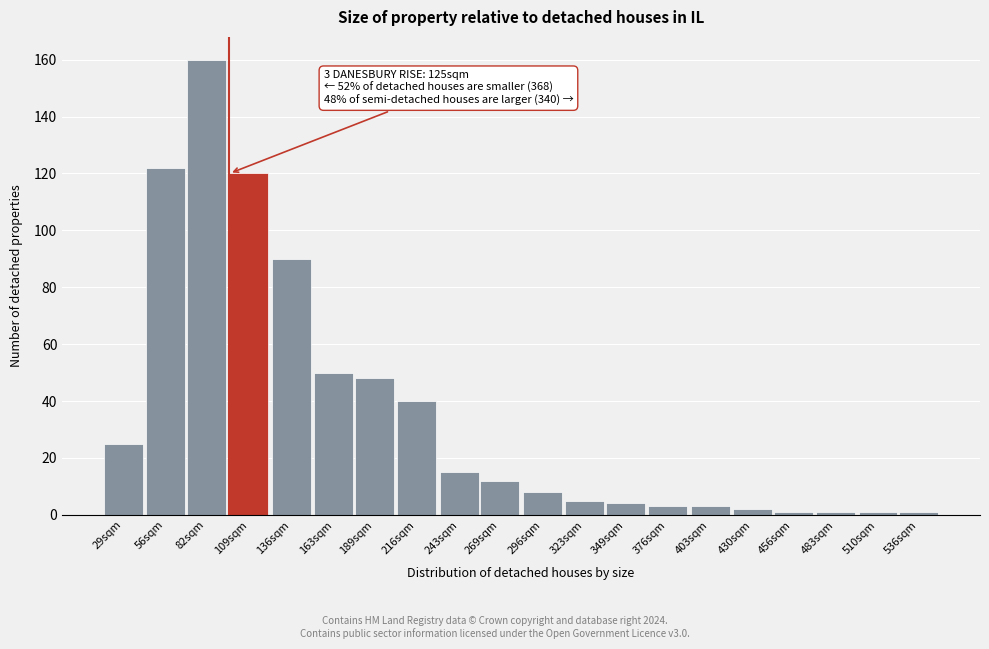

Reading left to right, list all the values displayed in this chart.

25	122	160	120	90	50	48	40	15	12	8	5	4	3	3	2	1	1	1	1